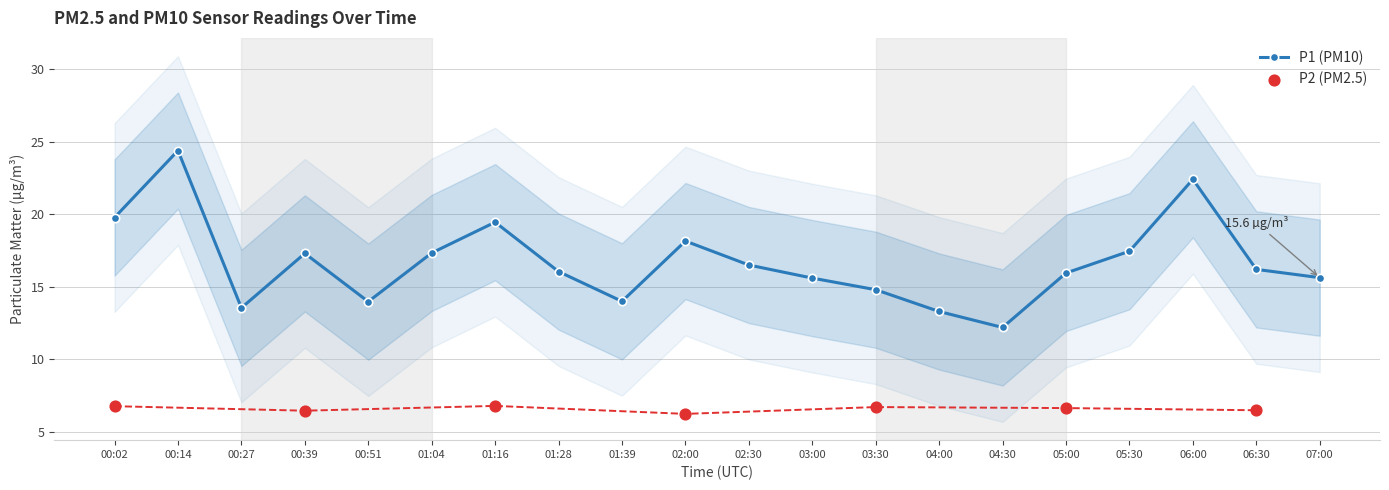

Which has a higher value, 04:30 or 00:39?

00:39